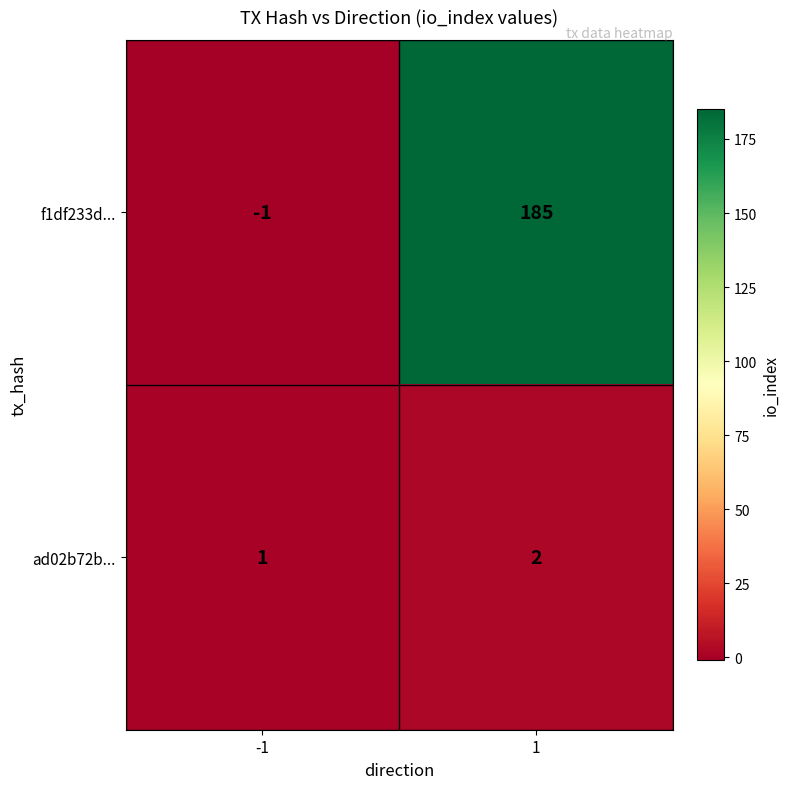

List the series in order of their peak value, lowest first.

ad02b72b..., f1df233d...